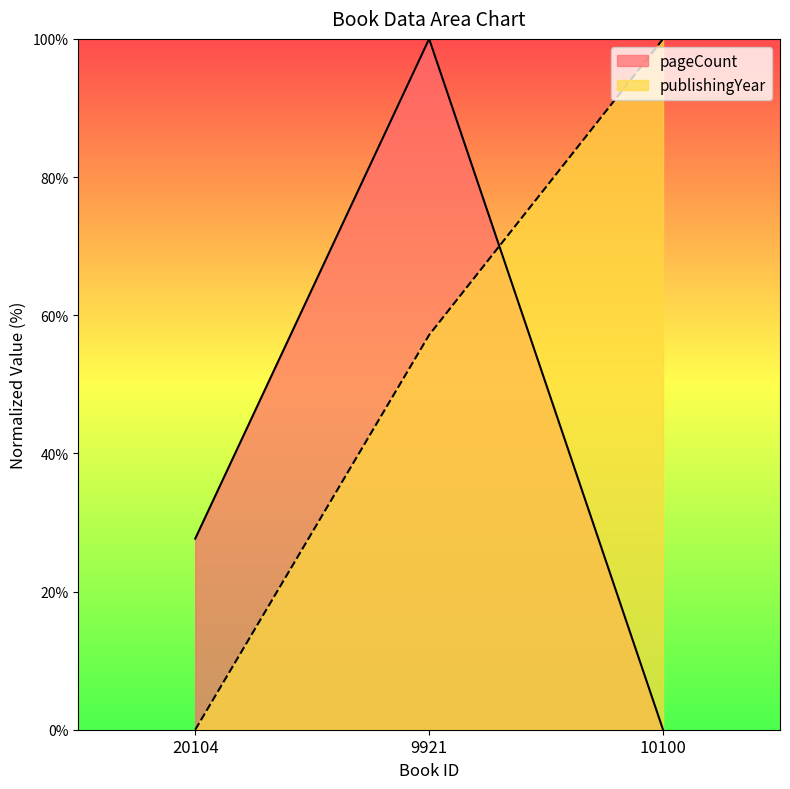

Does the chart display data point markers on the line(s)?

No